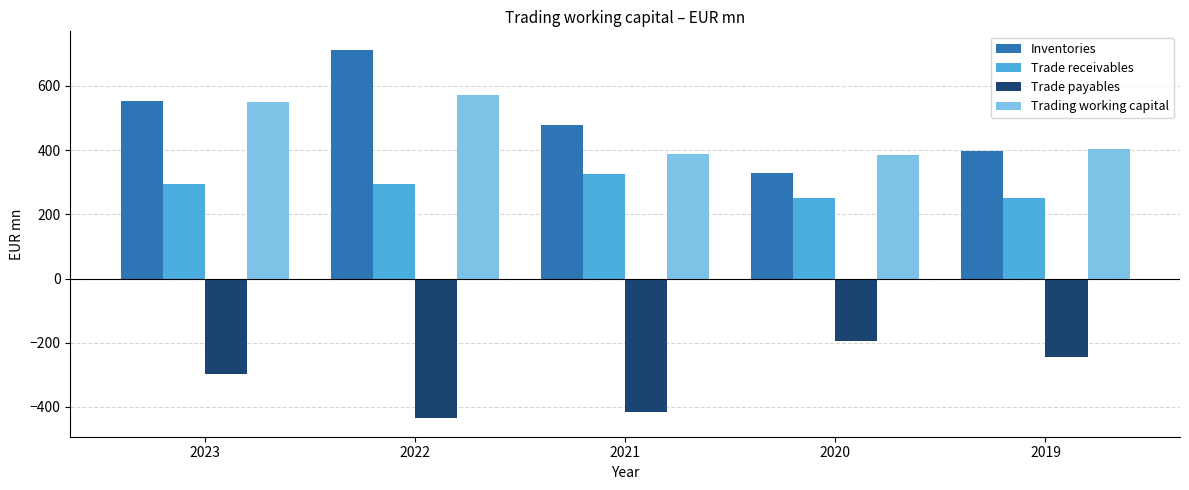

Where does the Inventories series first go above 477?

2023